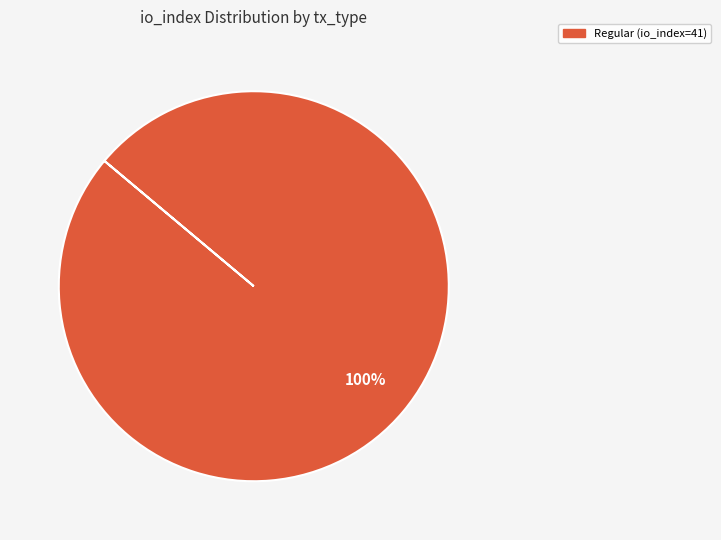

Is there a majority slice in this chart?

Yes